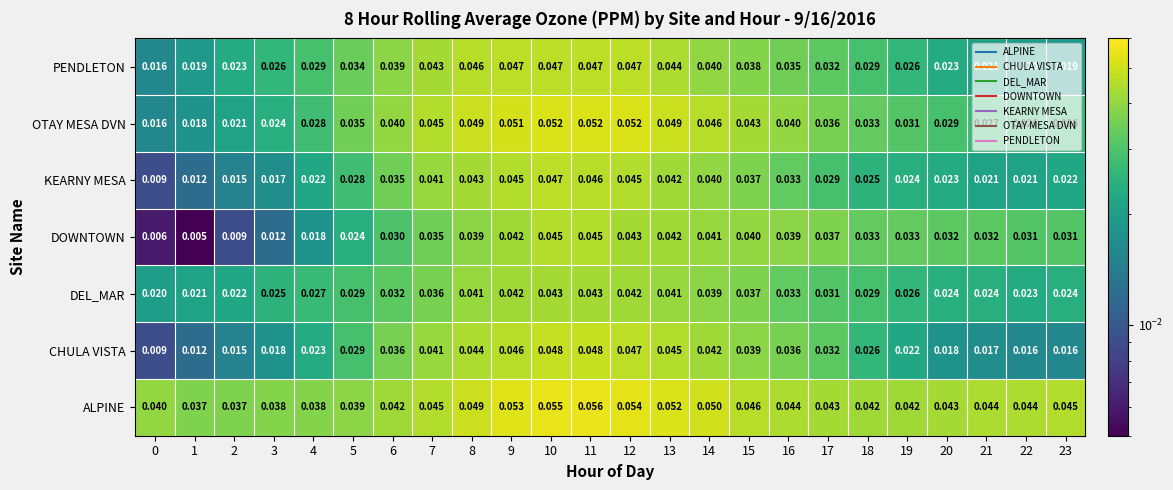

Count the number of data series in this chart.

7